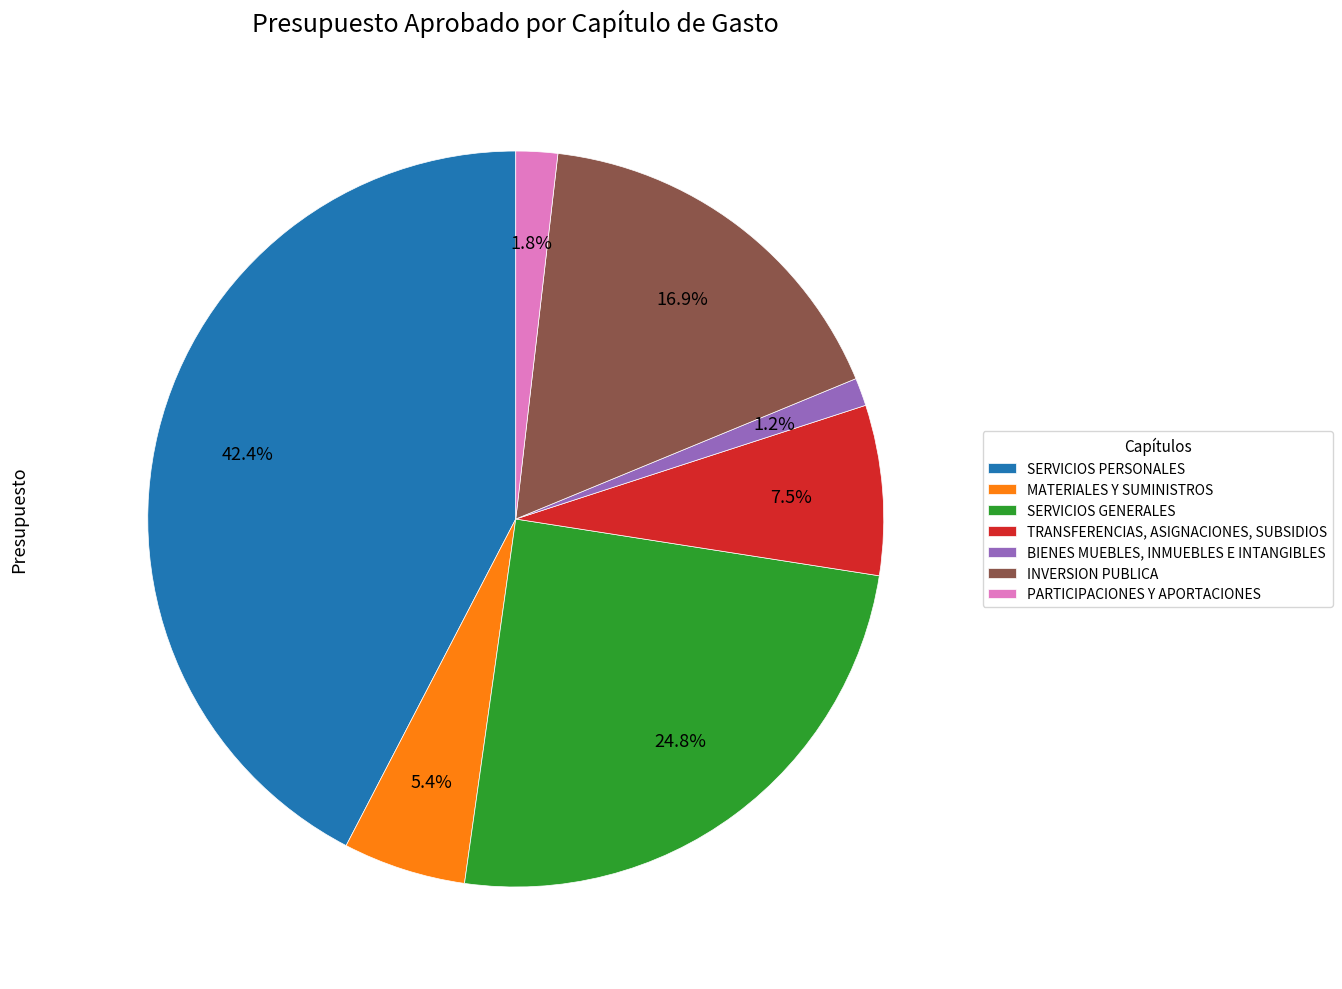

True or false: SERVICIOS PERSONALES accounts for 31% of the total.

False